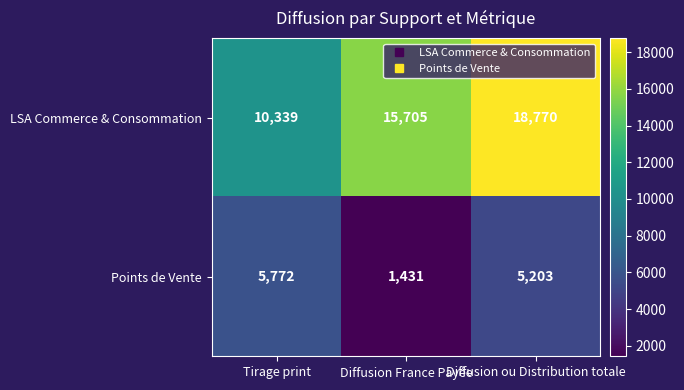

Which label corresponds to the smallest value in the chart?

Diffusion France Payée